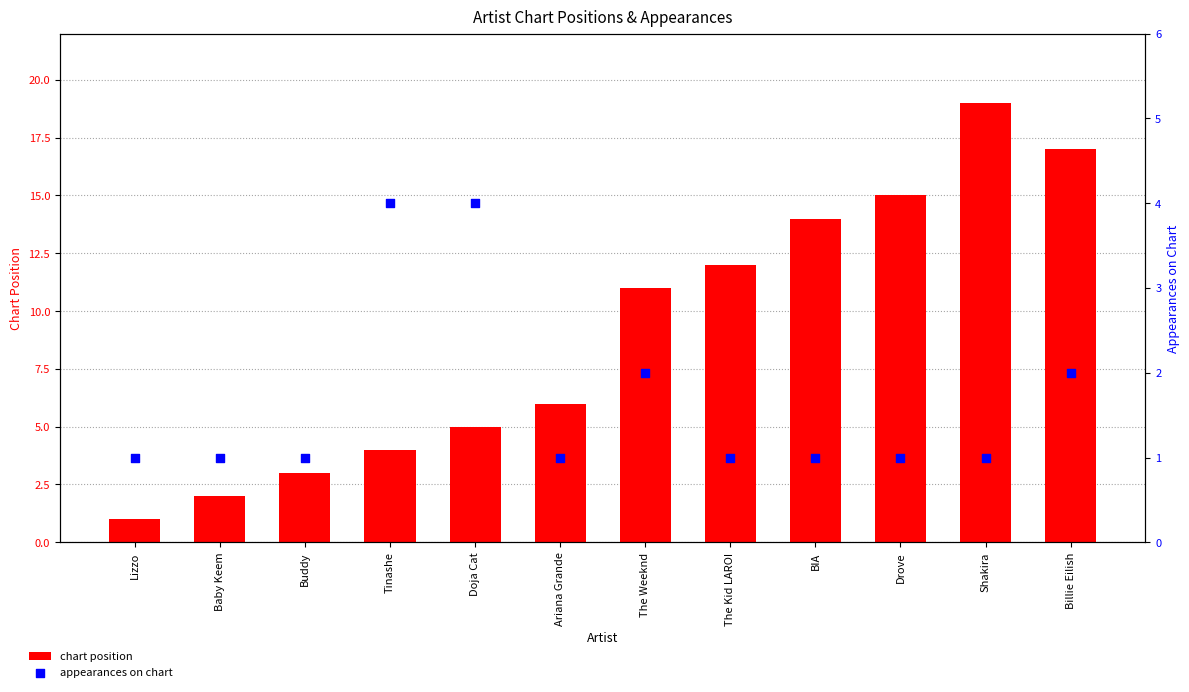

At which category is the sum across all series the highest?

Shakira